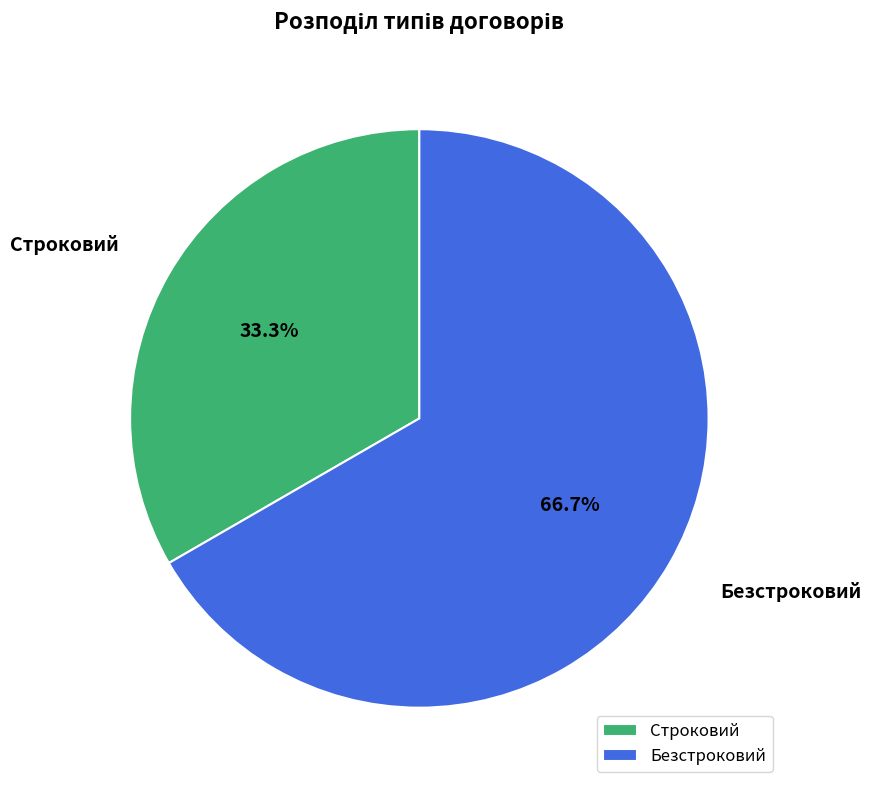

Combined, do Строковий and Безстроковий account for over 50%?

Yes